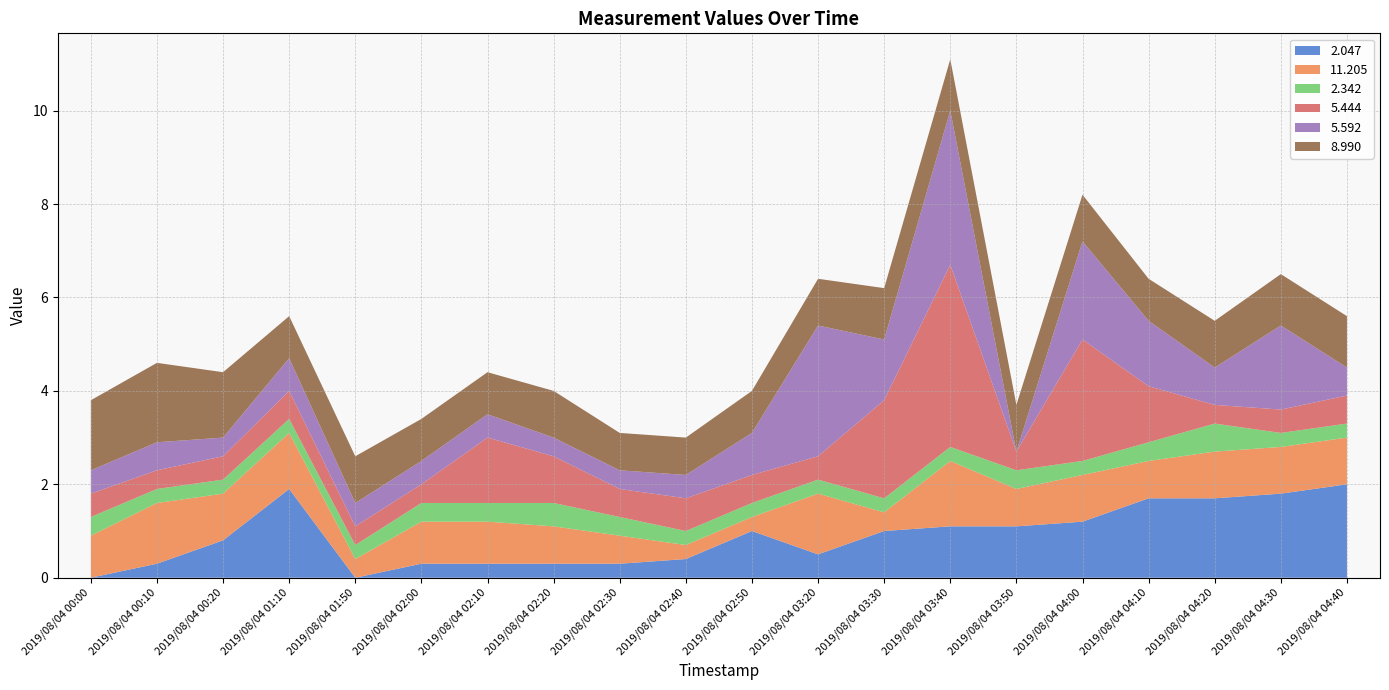

Reading left to right, transcribe all the data shown in this chart.

2.047: 2019/08/04 00:00=0.0	2019/08/04 00:10=0.3	2019/08/04 00:20=0.8	2019/08/04 01:10=1.9	2019/08/04 01:50=0.0	2019/08/04 02:00=0.3	2019/08/04 02:10=0.3	2019/08/04 02:20=0.3	2019/08/04 02:30=0.3	2019/08/04 02:40=0.4	2019/08/04 02:50=1.0	2019/08/04 03:20=0.5	2019/08/04 03:30=1.0	2019/08/04 03:40=1.1	2019/08/04 03:50=1.1	2019/08/04 04:00=1.2	2019/08/04 04:10=1.7	2019/08/04 04:20=1.7	2019/08/04 04:30=1.8	2019/08/04 04:40=2.0
11.205: 2019/08/04 00:00=0.9	2019/08/04 00:10=1.3	2019/08/04 00:20=1.0	2019/08/04 01:10=1.2	2019/08/04 01:50=0.4	2019/08/04 02:00=0.9	2019/08/04 02:10=0.9	2019/08/04 02:20=0.8	2019/08/04 02:30=0.6	2019/08/04 02:40=0.3	2019/08/04 02:50=0.3	2019/08/04 03:20=1.3	2019/08/04 03:30=0.4	2019/08/04 03:40=1.4	2019/08/04 03:50=0.8	2019/08/04 04:00=1.0	2019/08/04 04:10=0.8	2019/08/04 04:20=1.0	2019/08/04 04:30=1.0	2019/08/04 04:40=1.0
2.342: 2019/08/04 00:00=0.4	2019/08/04 00:10=0.3	2019/08/04 00:20=0.3	2019/08/04 01:10=0.3	2019/08/04 01:50=0.3	2019/08/04 02:00=0.4	2019/08/04 02:10=0.4	2019/08/04 02:20=0.5	2019/08/04 02:30=0.4	2019/08/04 02:40=0.3	2019/08/04 02:50=0.3	2019/08/04 03:20=0.3	2019/08/04 03:30=0.3	2019/08/04 03:40=0.3	2019/08/04 03:50=0.4	2019/08/04 04:00=0.3	2019/08/04 04:10=0.4	2019/08/04 04:20=0.6	2019/08/04 04:30=0.3	2019/08/04 04:40=0.3
5.444: 2019/08/04 00:00=0.5	2019/08/04 00:10=0.4	2019/08/04 00:20=0.5	2019/08/04 01:10=0.6	2019/08/04 01:50=0.4	2019/08/04 02:00=0.4	2019/08/04 02:10=1.4	2019/08/04 02:20=1.0	2019/08/04 02:30=0.6	2019/08/04 02:40=0.7	2019/08/04 02:50=0.6	2019/08/04 03:20=0.5	2019/08/04 03:30=2.1	2019/08/04 03:40=3.9	2019/08/04 03:50=0.4	2019/08/04 04:00=2.6	2019/08/04 04:10=1.2	2019/08/04 04:20=0.4	2019/08/04 04:30=0.5	2019/08/04 04:40=0.6
5.592: 2019/08/04 00:00=0.5	2019/08/04 00:10=0.6	2019/08/04 00:20=0.4	2019/08/04 01:10=0.7	2019/08/04 01:50=0.5	2019/08/04 02:00=0.5	2019/08/04 02:10=0.5	2019/08/04 02:20=0.4	2019/08/04 02:30=0.4	2019/08/04 02:40=0.5	2019/08/04 02:50=0.9	2019/08/04 03:20=2.8	2019/08/04 03:30=1.3	2019/08/04 03:40=3.3	2019/08/04 03:50=0.0	2019/08/04 04:00=2.1	2019/08/04 04:10=1.4	2019/08/04 04:20=0.8	2019/08/04 04:30=1.8	2019/08/04 04:40=0.6
8.990: 2019/08/04 00:00=1.5	2019/08/04 00:10=1.7	2019/08/04 00:20=1.4	2019/08/04 01:10=0.9	2019/08/04 01:50=1.0	2019/08/04 02:00=0.9	2019/08/04 02:10=0.9	2019/08/04 02:20=1.0	2019/08/04 02:30=0.8	2019/08/04 02:40=0.8	2019/08/04 02:50=0.9	2019/08/04 03:20=1.0	2019/08/04 03:30=1.1	2019/08/04 03:40=1.1	2019/08/04 03:50=1.0	2019/08/04 04:00=1.0	2019/08/04 04:10=0.9	2019/08/04 04:20=1.0	2019/08/04 04:30=1.1	2019/08/04 04:40=1.1